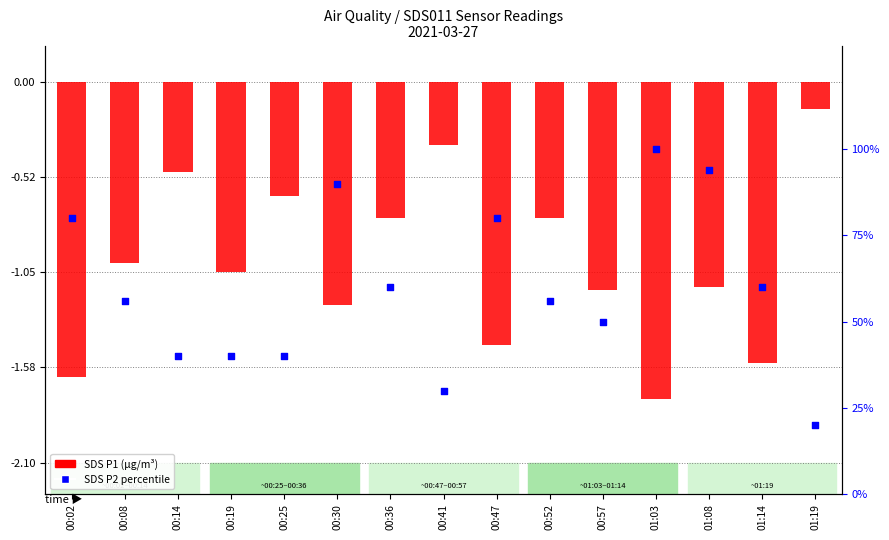

At how many categories does at least one series exceed 50?

9